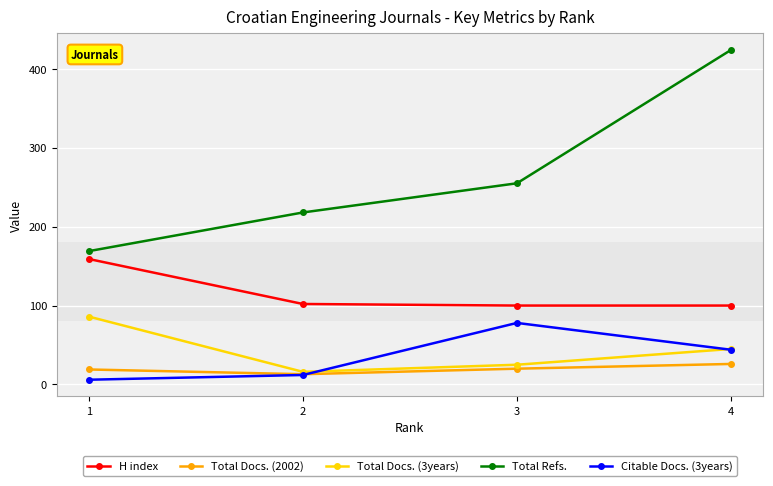

How many lines are shown in the chart?

5